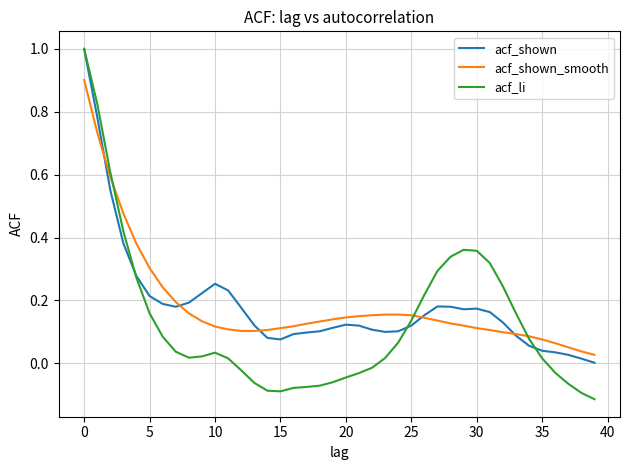

What is the highest value of the acf_shown series?

1.0